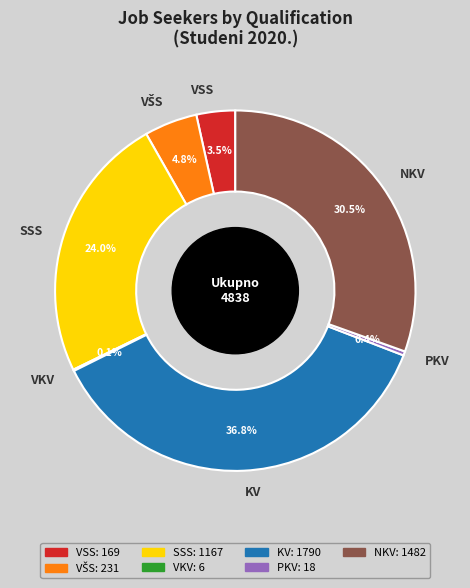

Which slice is the largest?

KV